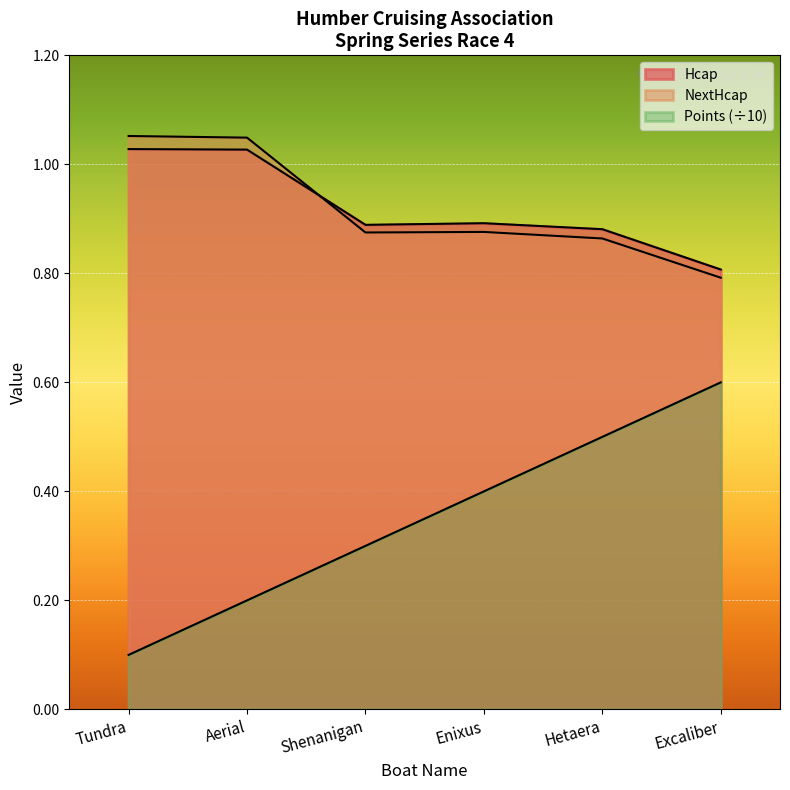

At how many categories does at least one series exceed 0?

6